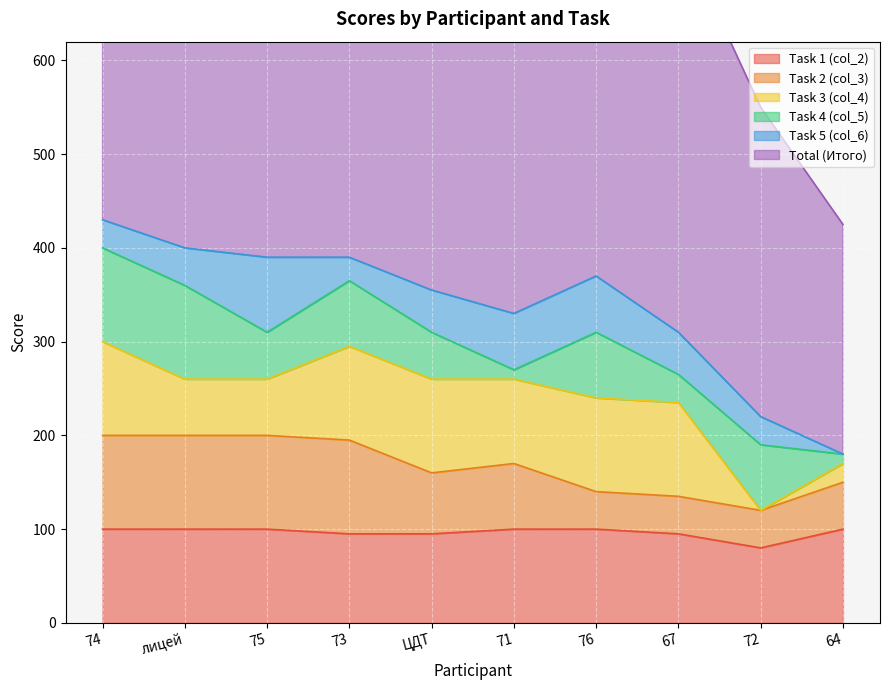

At which category does col_8 reach its first local valley?

71